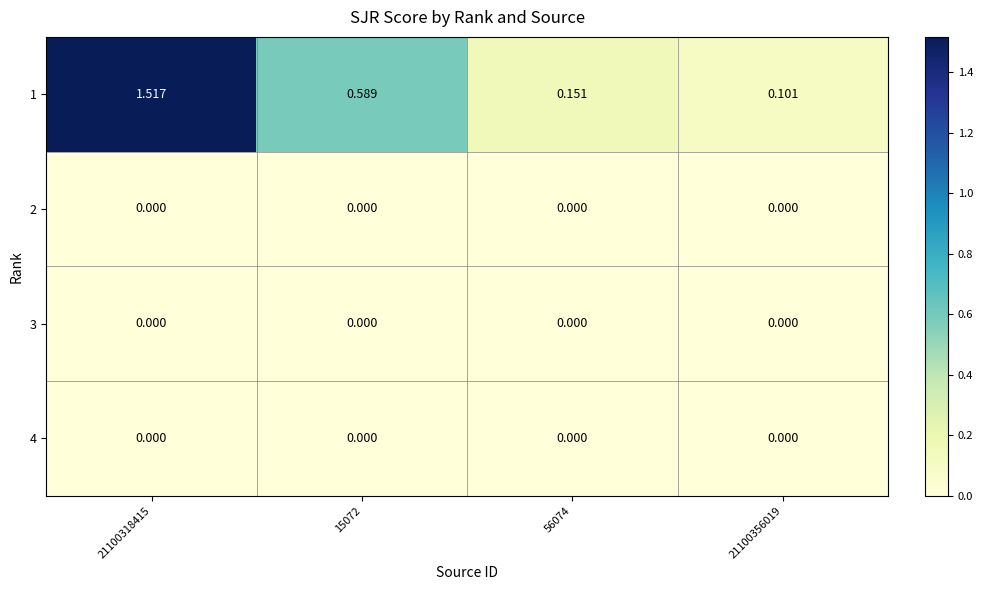

Is the value of 1 at 15072 greater than the value of 4 at 21100318415?

Yes